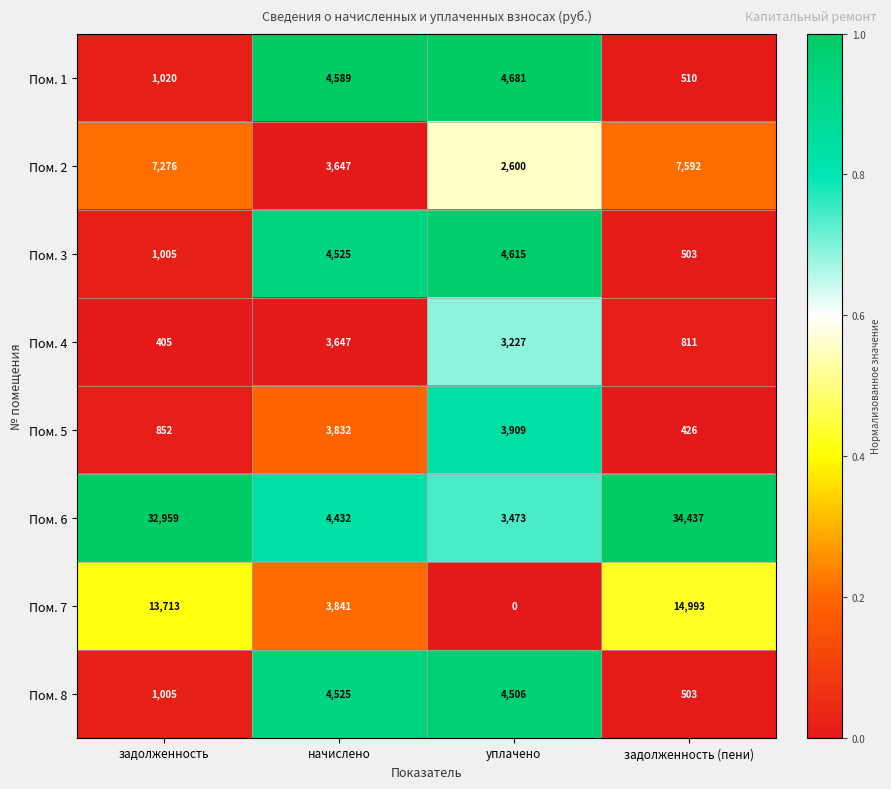

What is the greatest value displayed?

34437